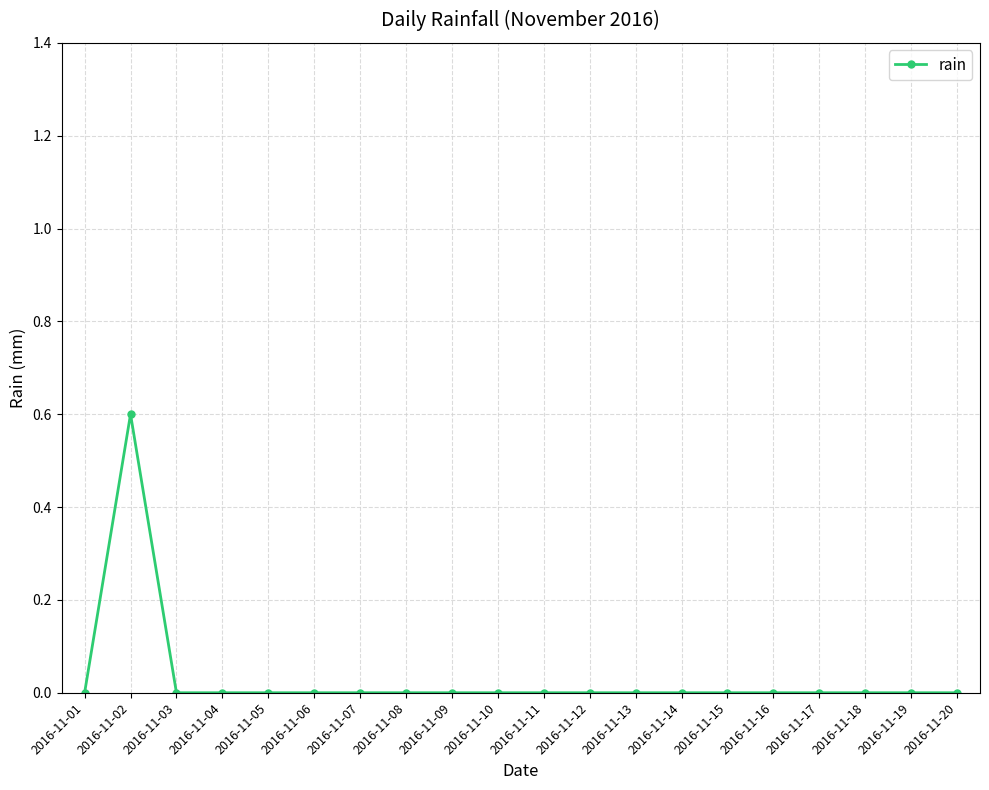

The value at 2016-11-17 is 0.0. True or false?

True